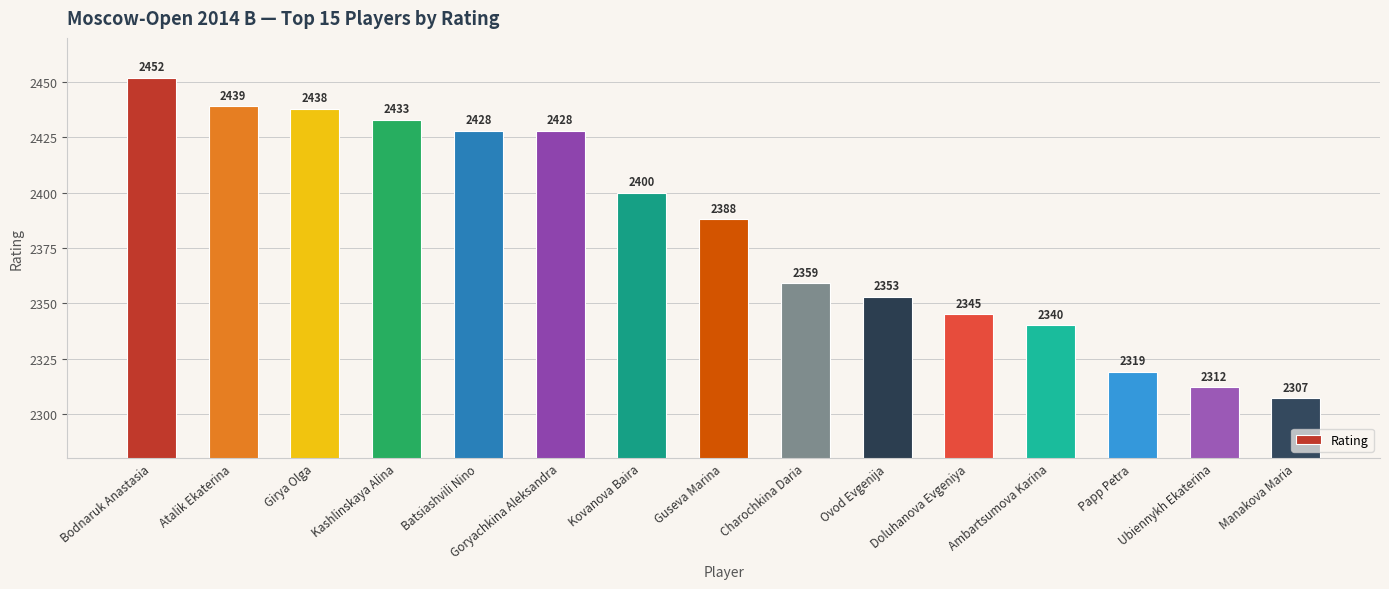

Which category has the lowest value across all series?

Manakova Maria